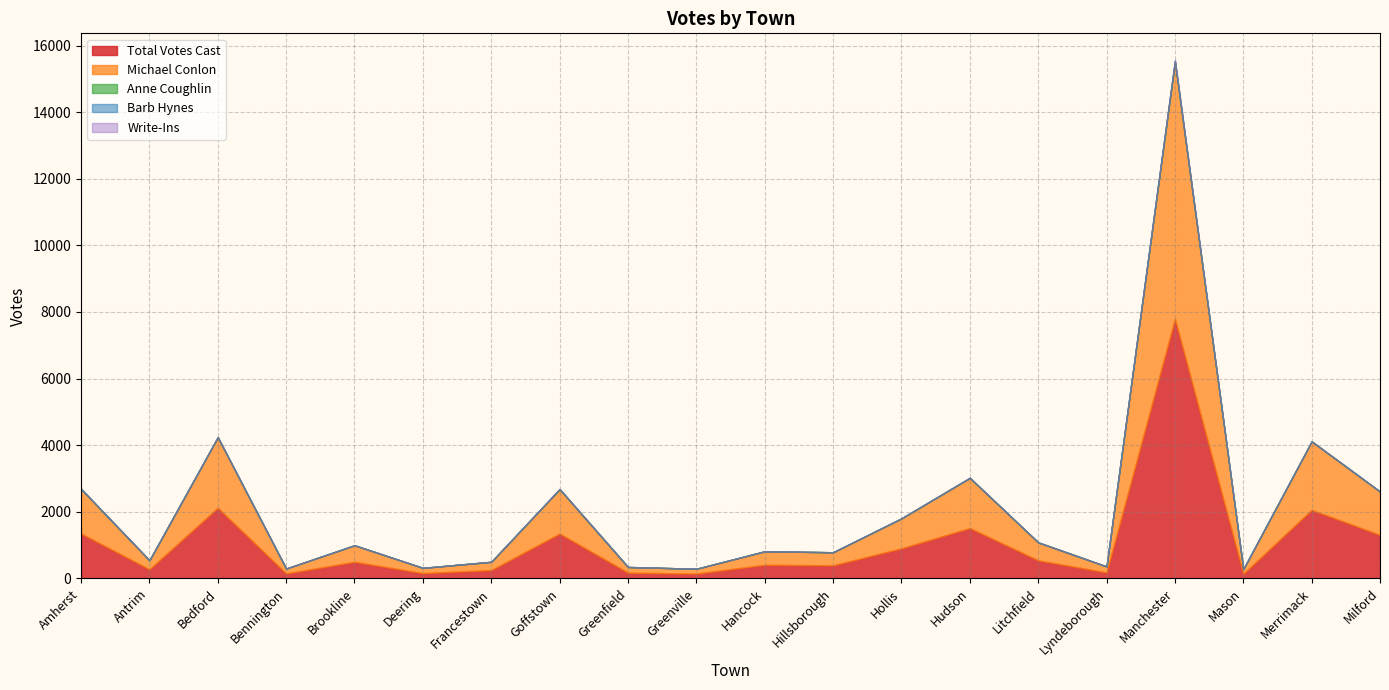

At which category is the sum across all series the highest?

Manchester